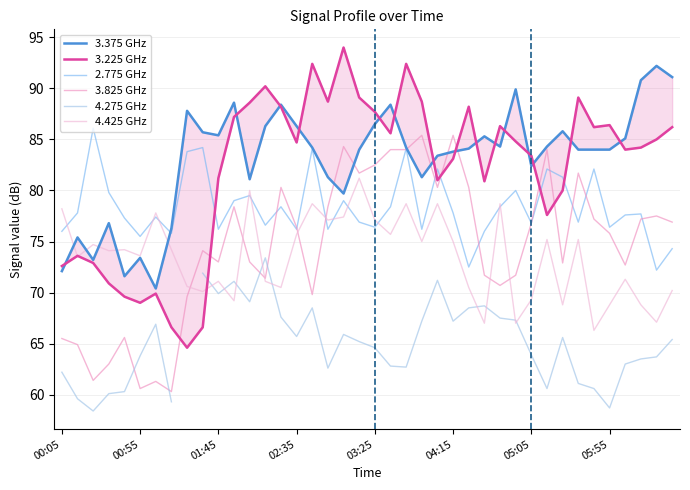

What are all the series names shown in the legend?

3.375 GHz, 3.225 GHz, 2.775 GHz, 3.825 GHz, 4.275 GHz, 4.425 GHz